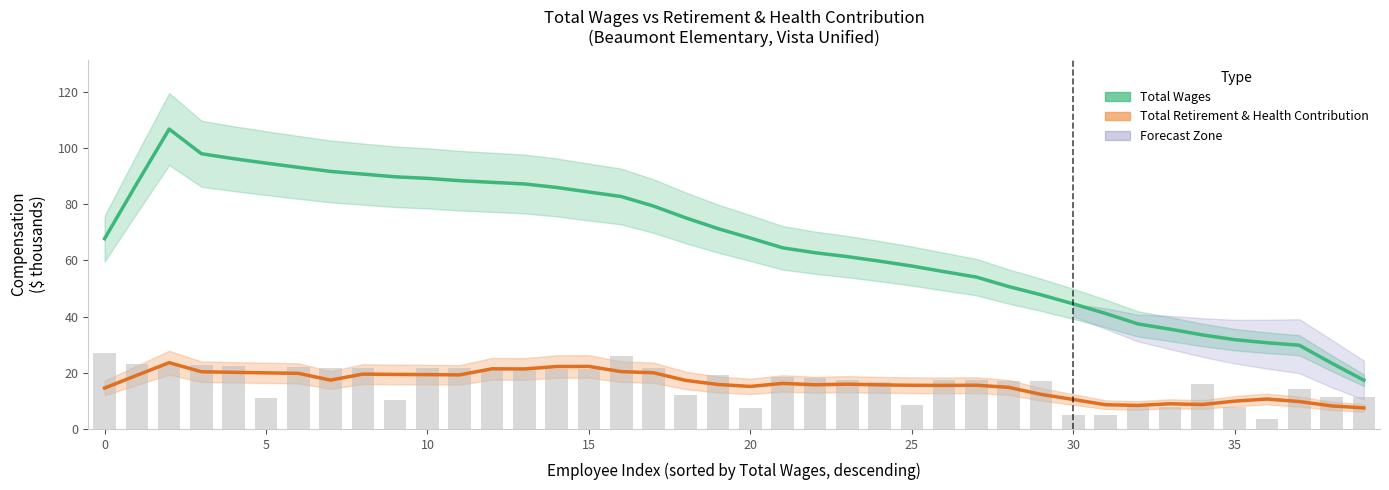

Rank the series by their average value, from lowest to highest.

Total Retirement & Health Contribution, Total Wages